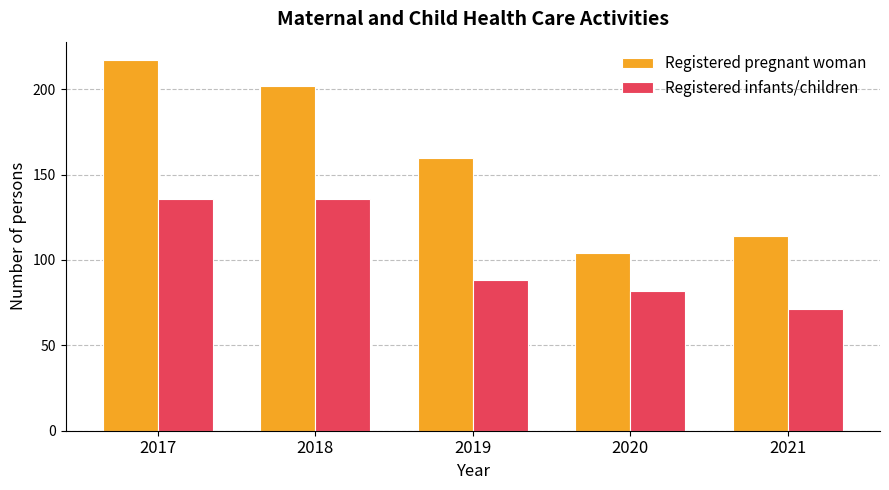

Which series has the largest total across all categories?

Registered pregnant woman